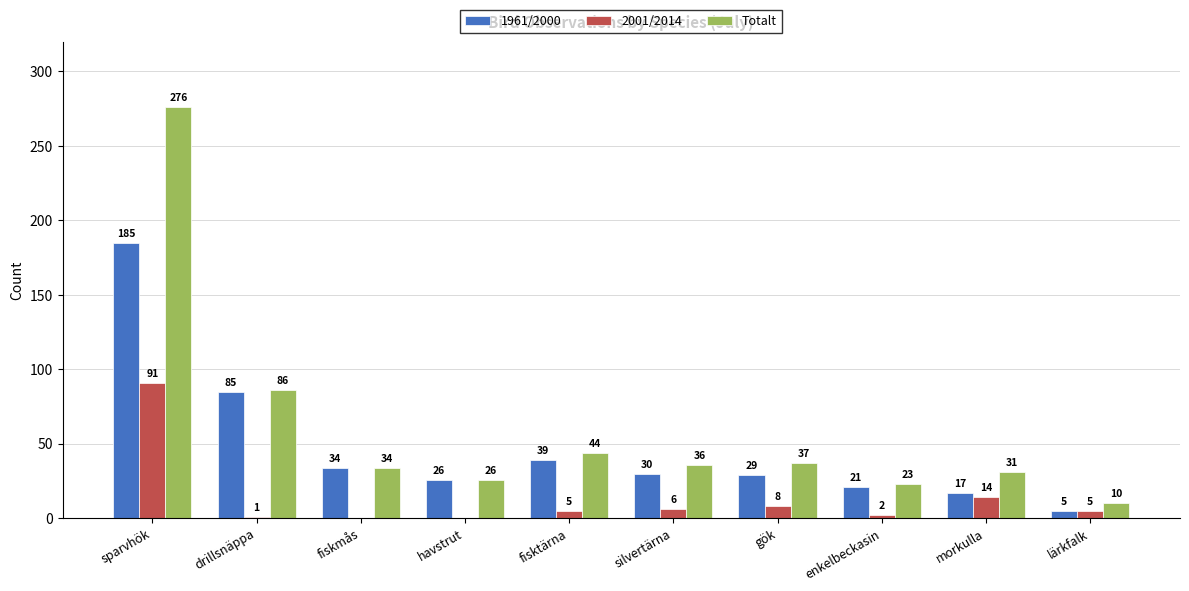

Is it true that Totalt equals 19 at fisktärna?

False